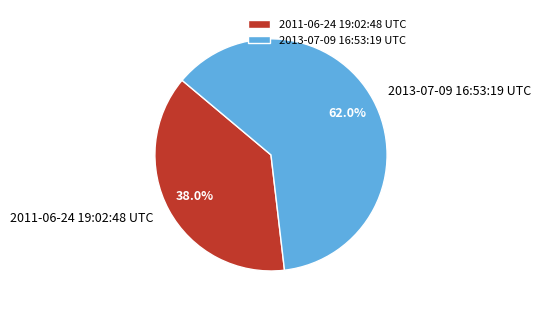

Is there a majority slice in this chart?

Yes